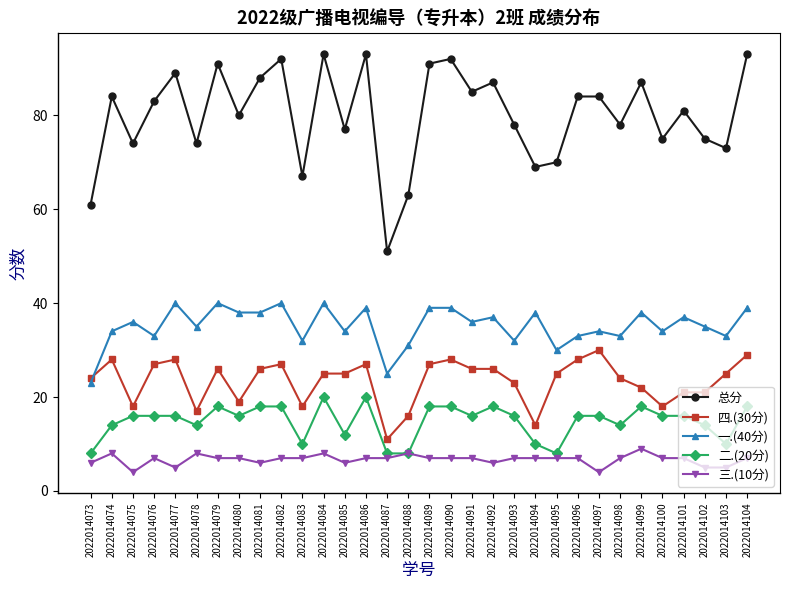

What are all the series names shown in the legend?

总分, 四.(30分), 一.(40分), 二.(20分), 三.(10分)